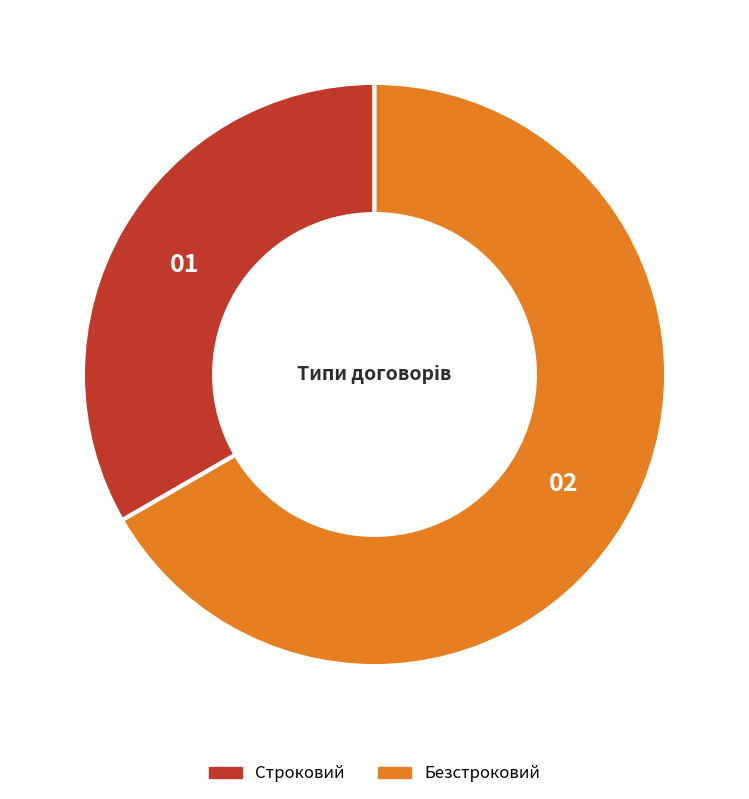

Is the sum of Безстроковий and Строковий greater than half?

Yes